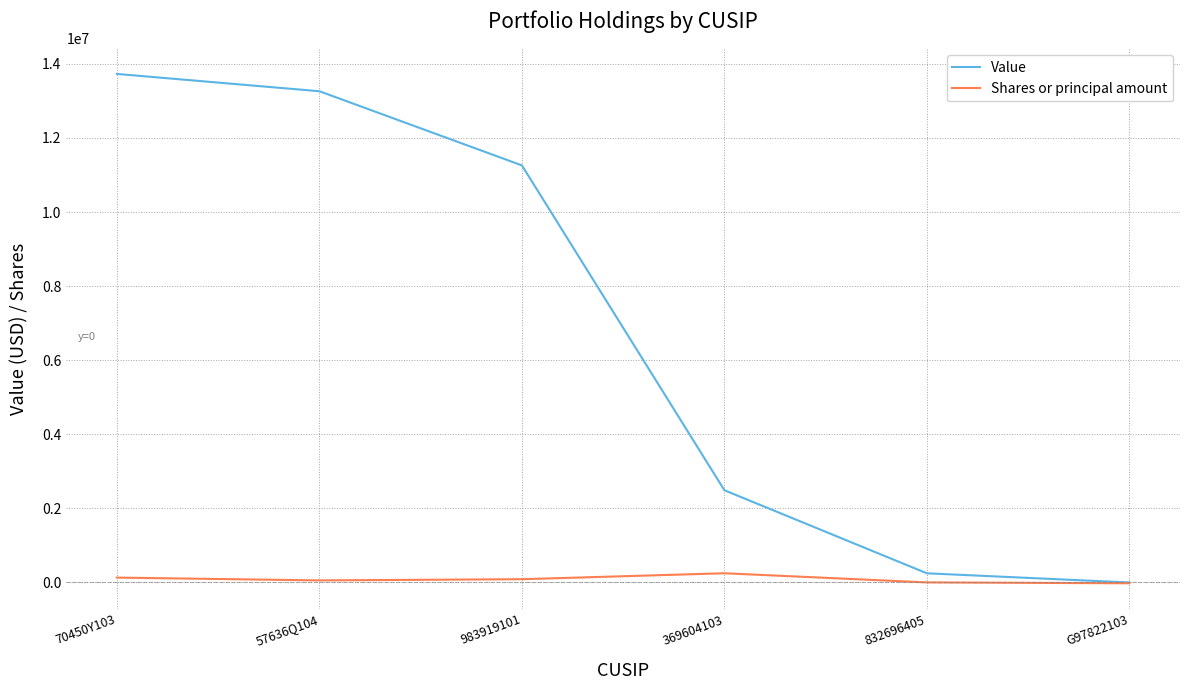

Is the value of Value at 983919101 greater than the value of Shares or principal amount at 369604103?

Yes